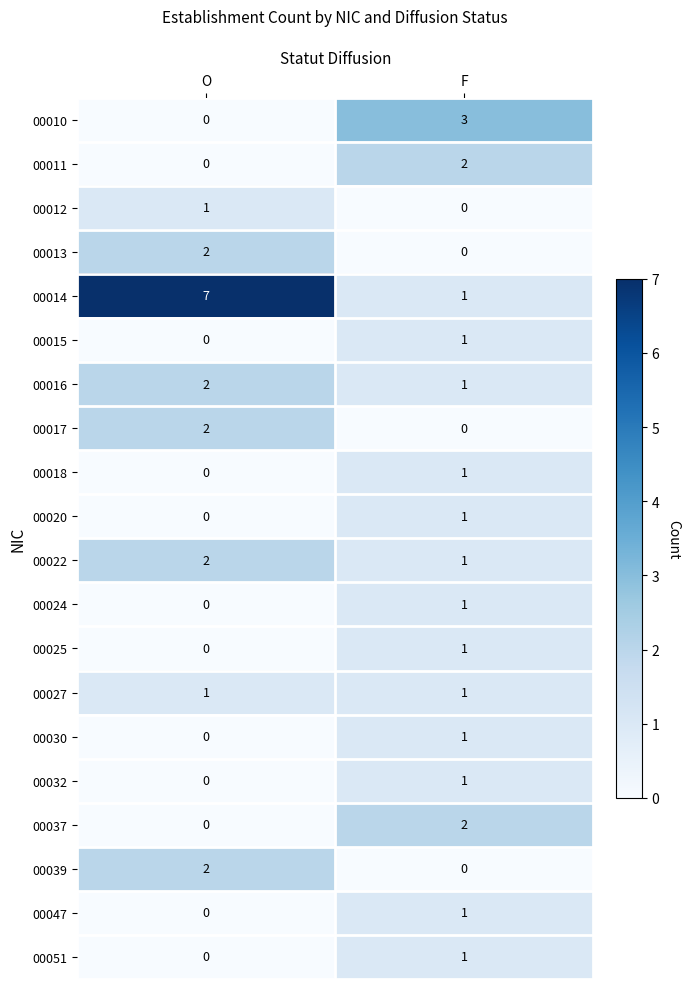

At which label is 00037 closest to 1?

O